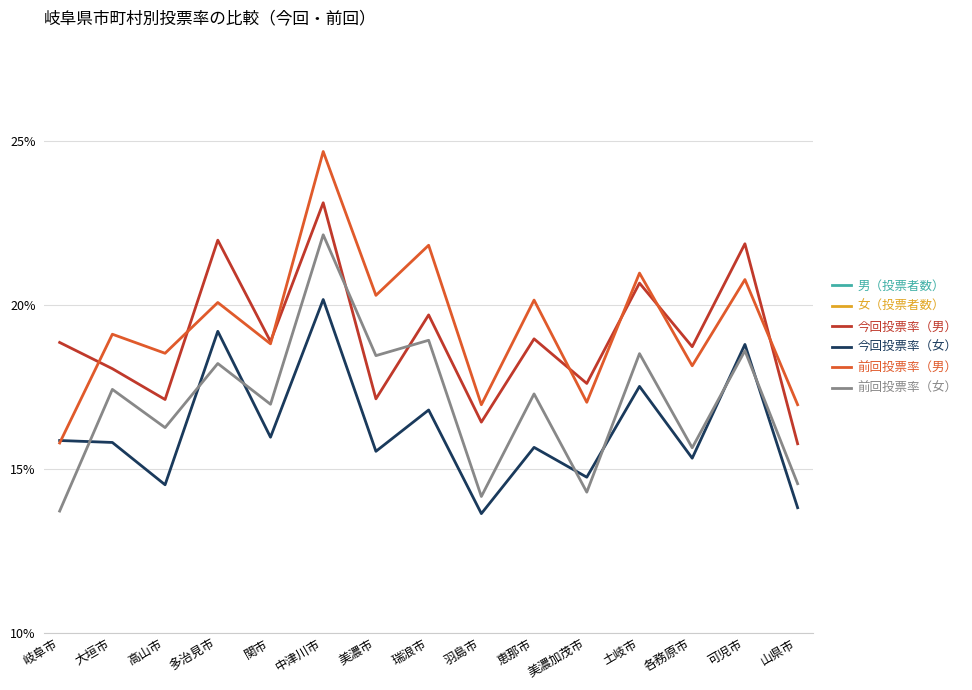

Does the chart have visible grid lines?

Yes